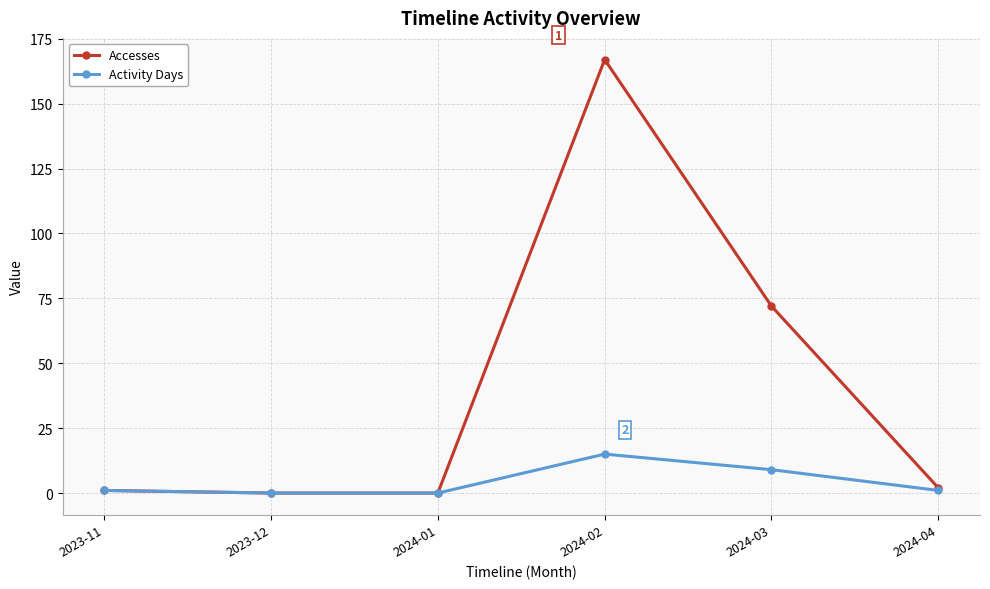

Which category has the highest value in the Activity Days series?

2024-02